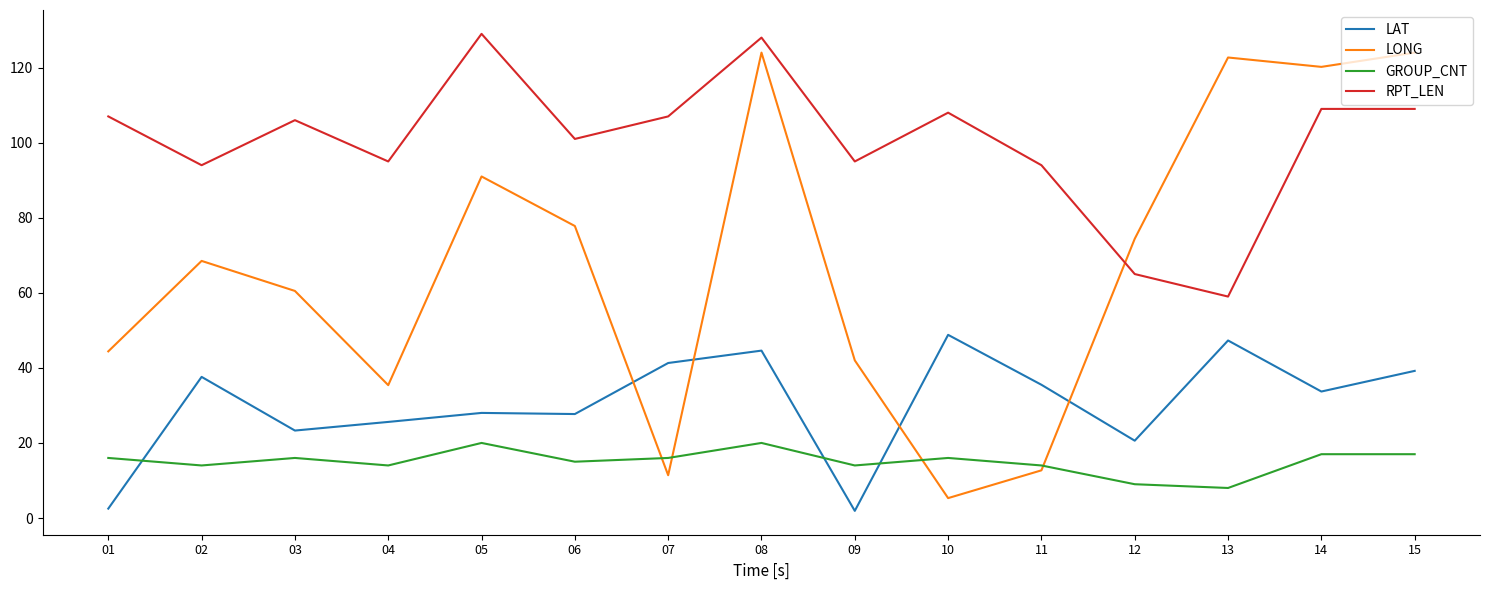

The value of LAT at 02 is 37.6. True or false?

True